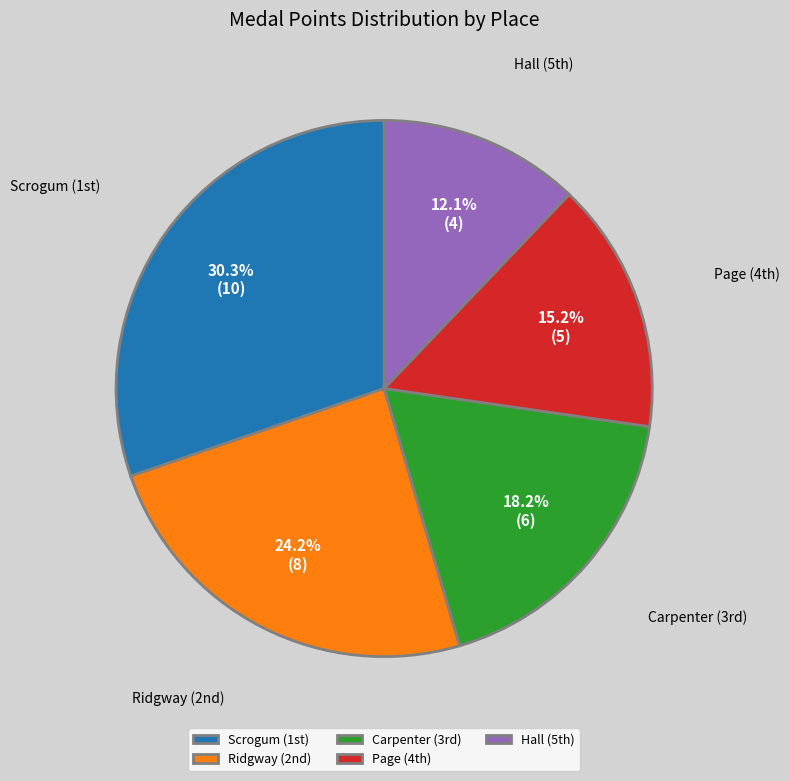

Is there any slice that represents more than half of the pie?

No